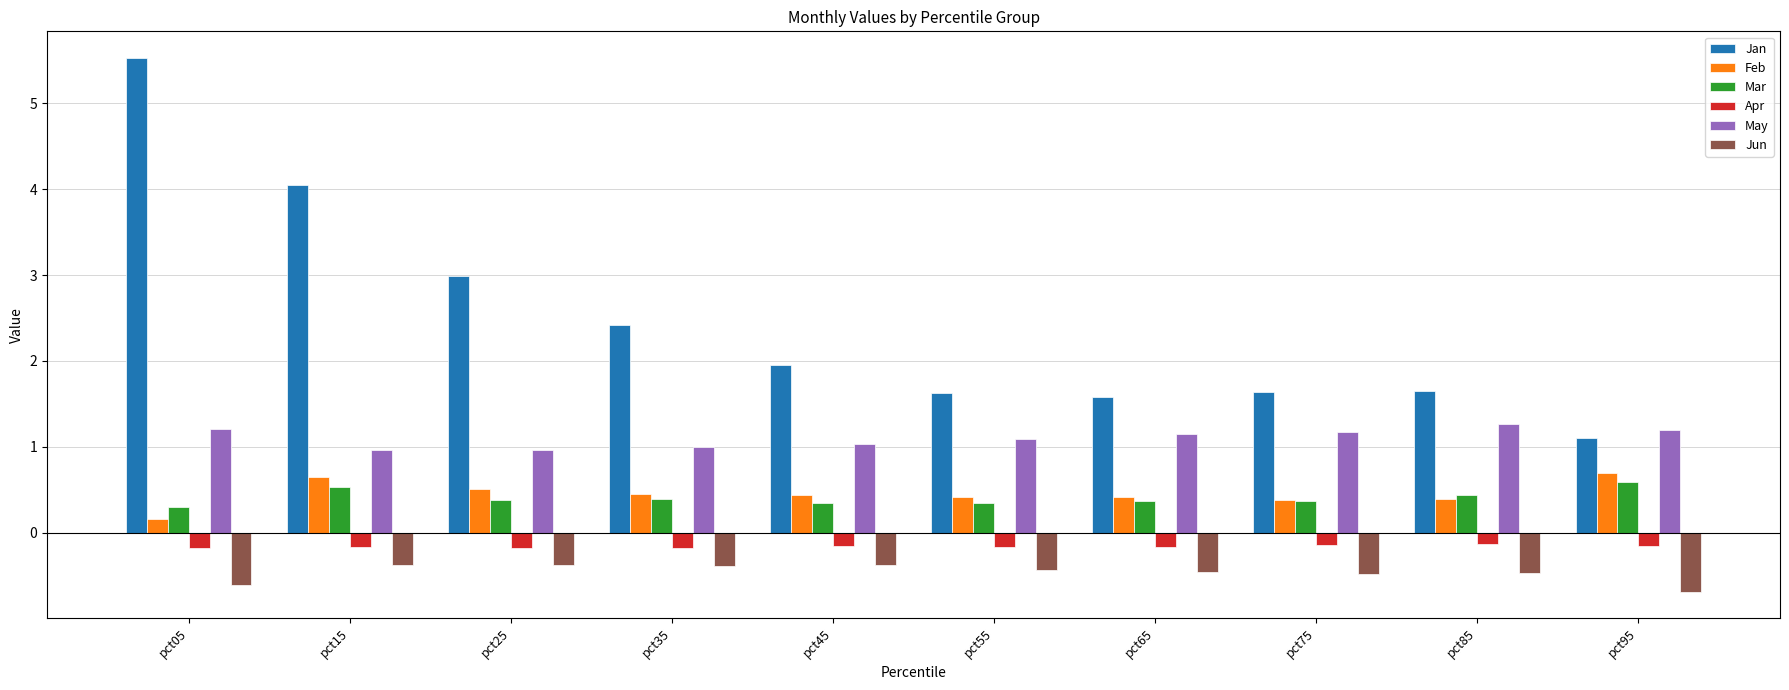

The value of May at pct45 is 1.0. True or false?

True